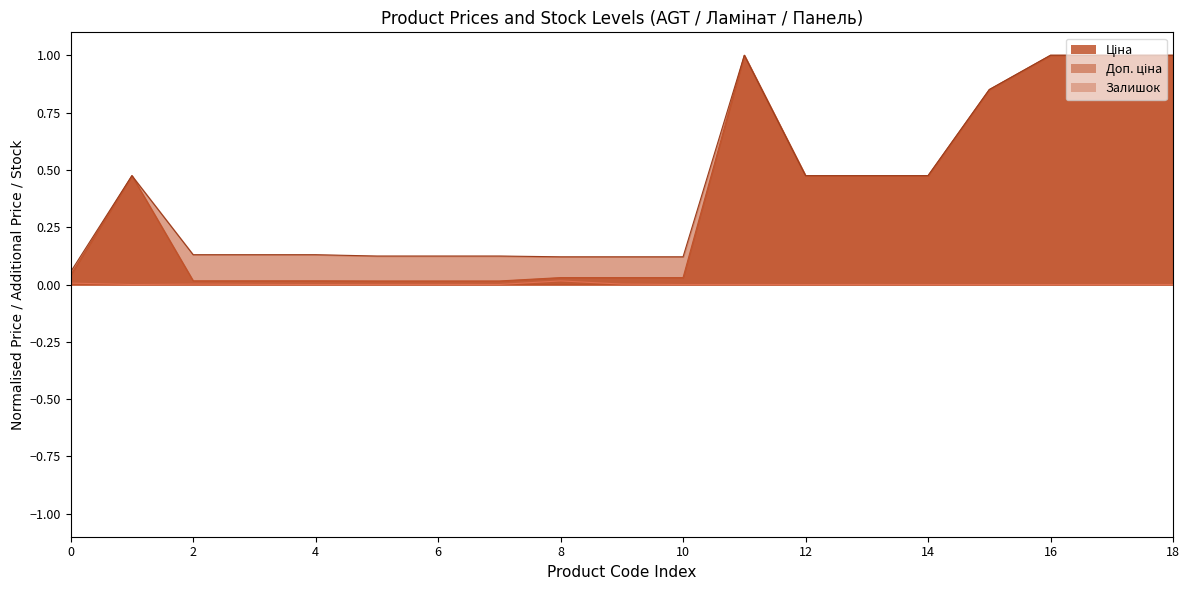

True or false: Залишок has a value of 0.0 at 6.

True